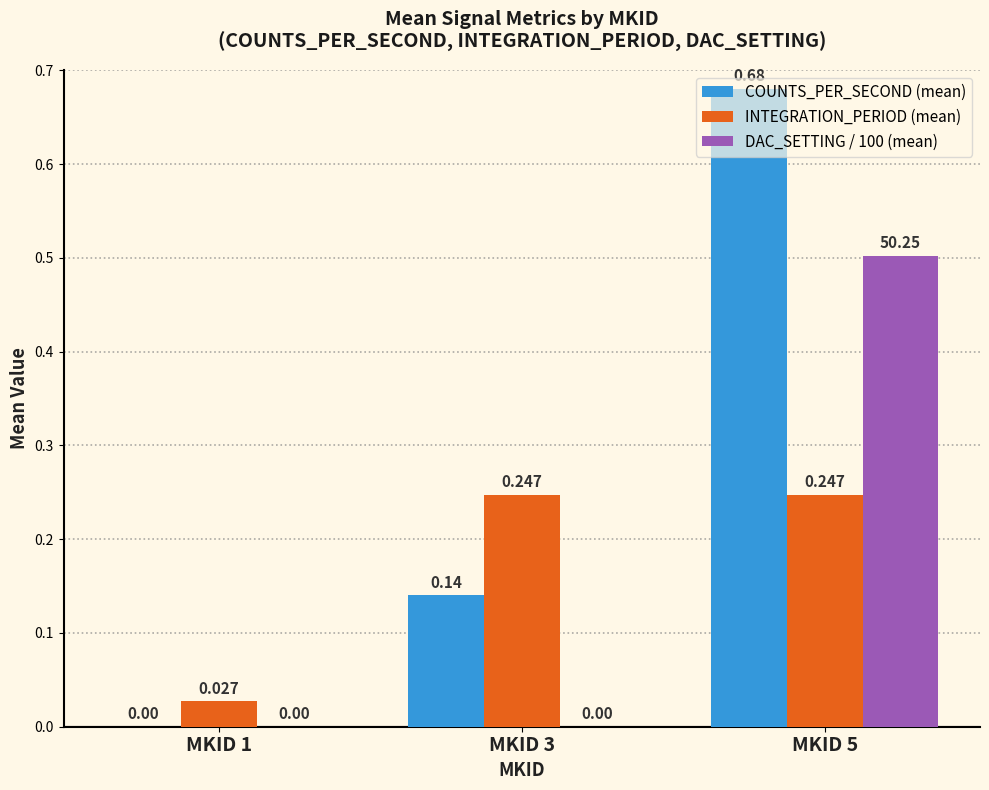

Between MKID 1 and MKID 3, which series saw the biggest shift?

INTEGRATION_PERIOD (mean)